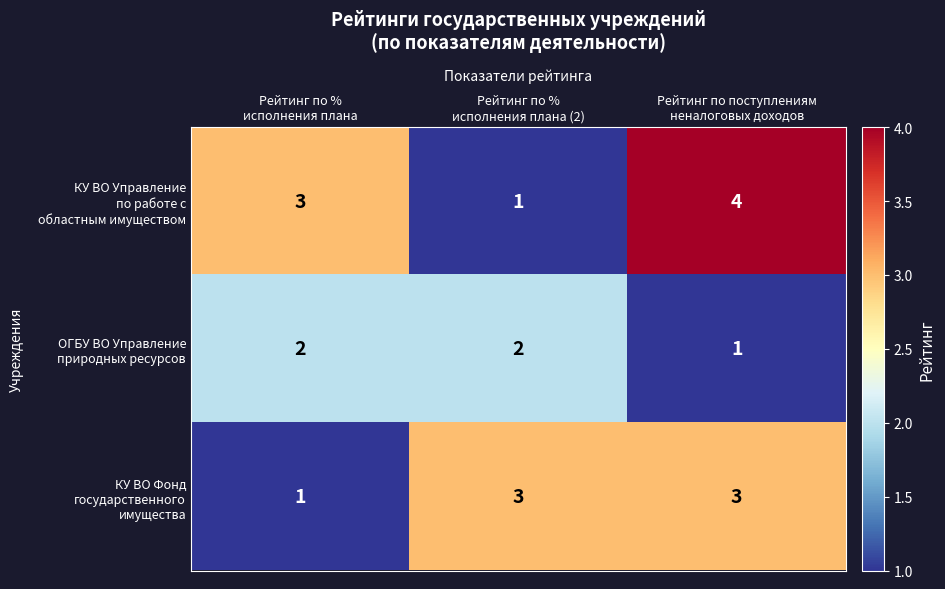

How many distinct data groups are displayed?

3